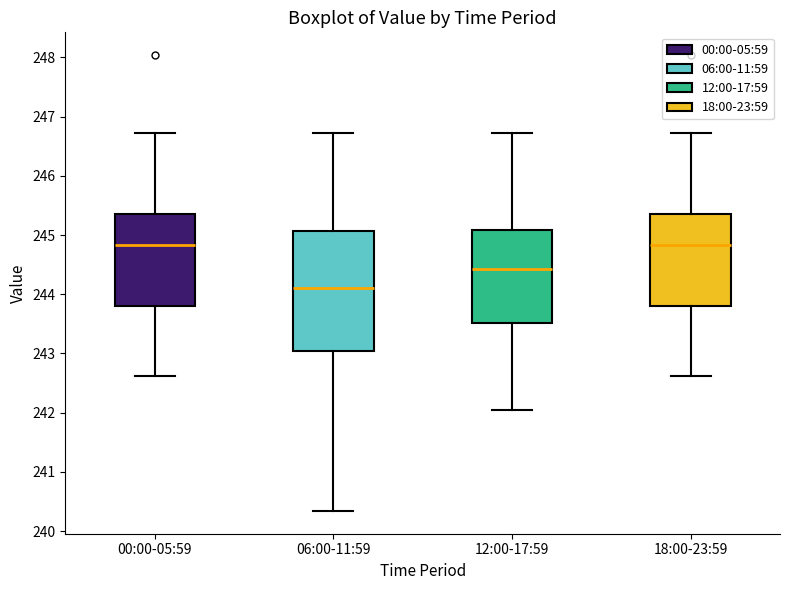

Comparing the boxes themselves (not the whiskers), which one is the tallest?

06:00-11:59